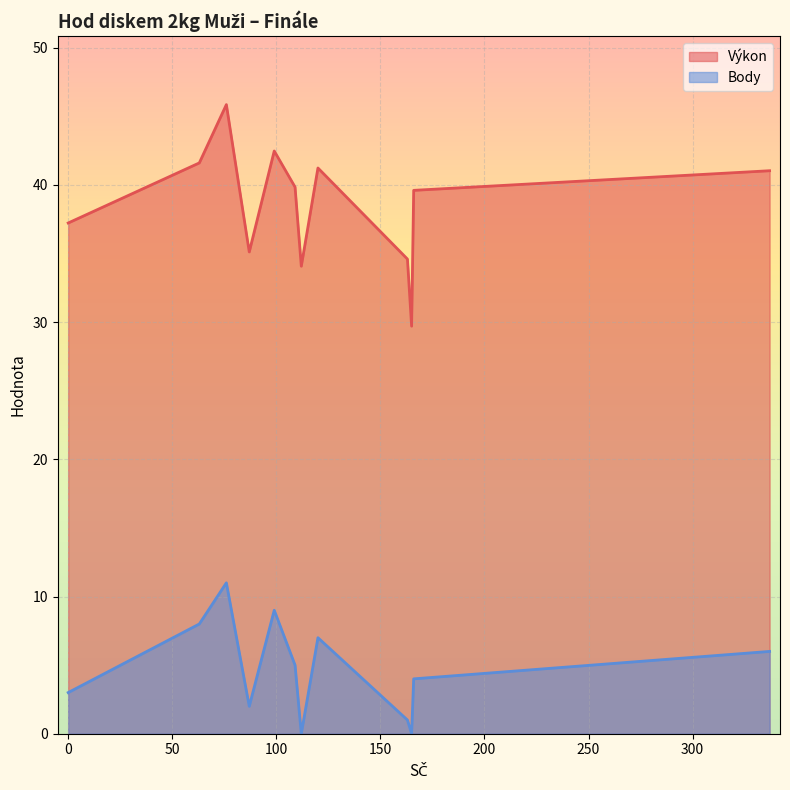

True or false: Výkon and Body cross at least once.

False